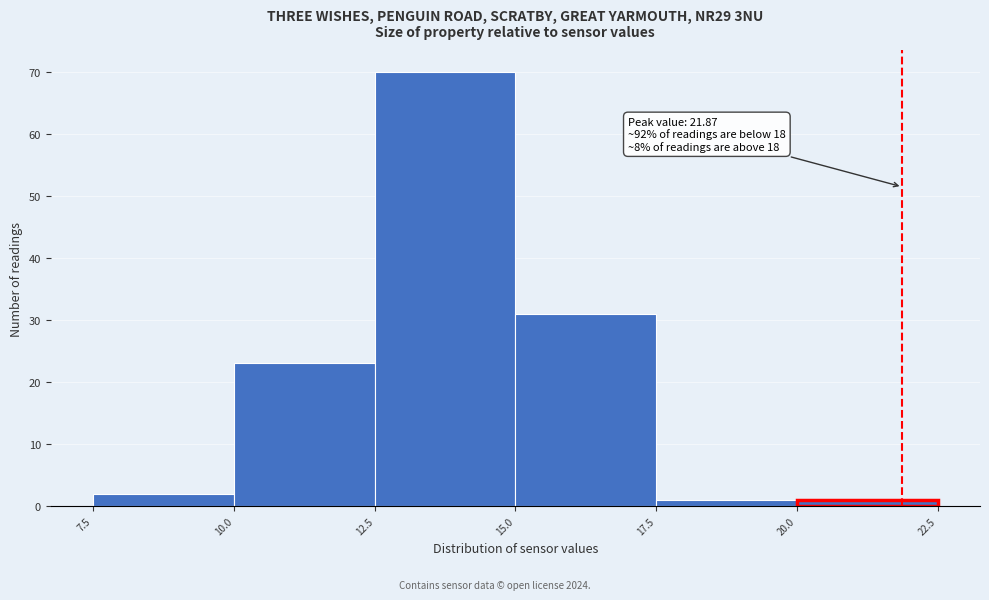

Over which range of the x-axis is the bar tallest?

12.5 to 15.0